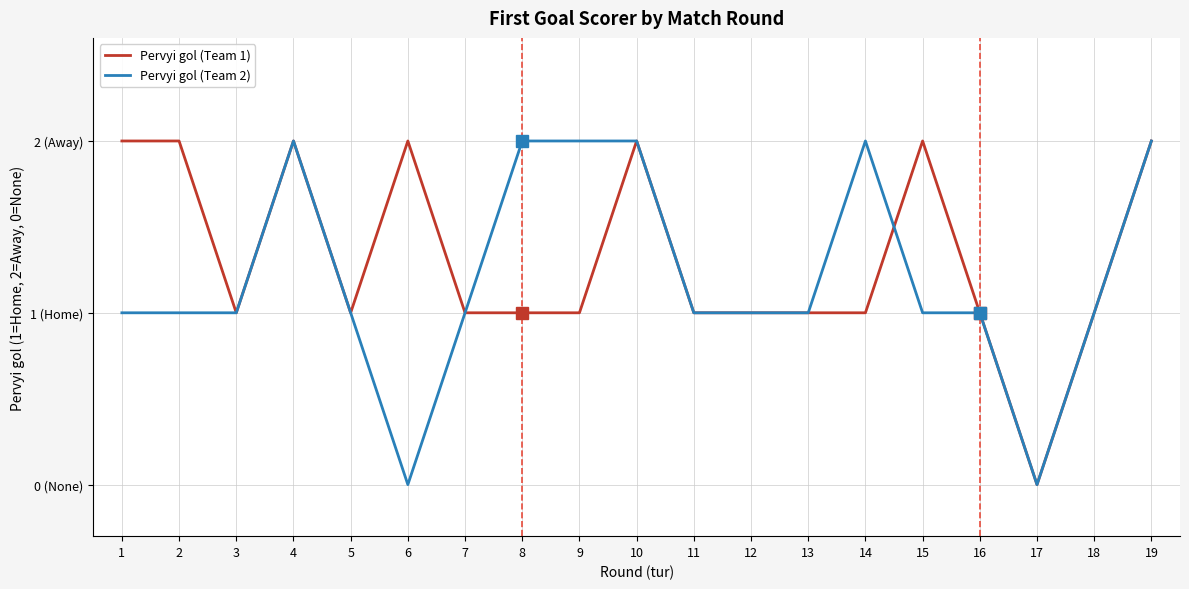

Which series has the largest range (max minus min)?

Pervyi gol (Team 1)